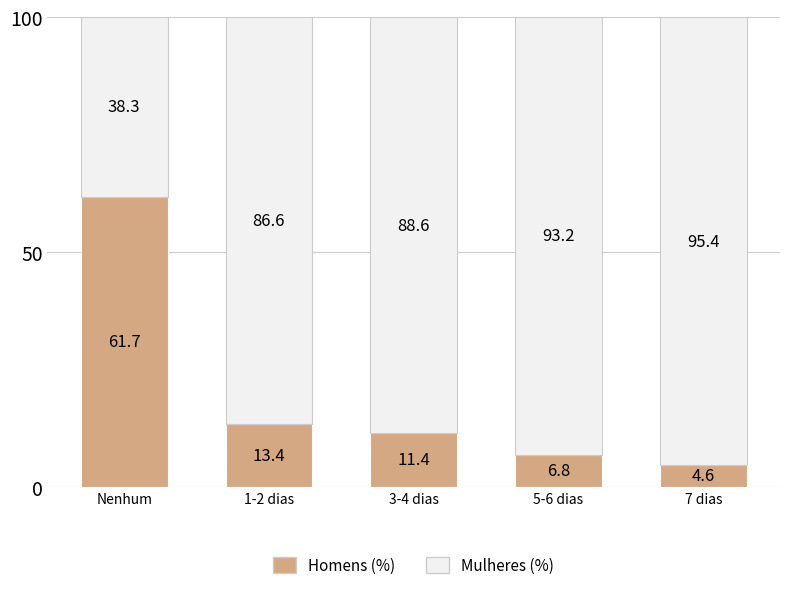

What is the sum of the Homens (%) values at 1-2 dias and Nenhum?

75.1